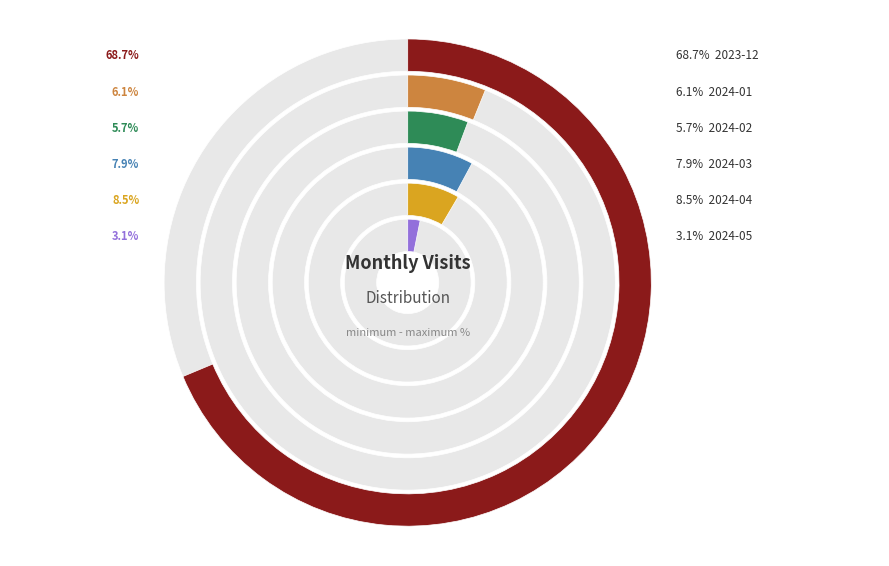

What is the largest slice in the pie chart?

2023-12